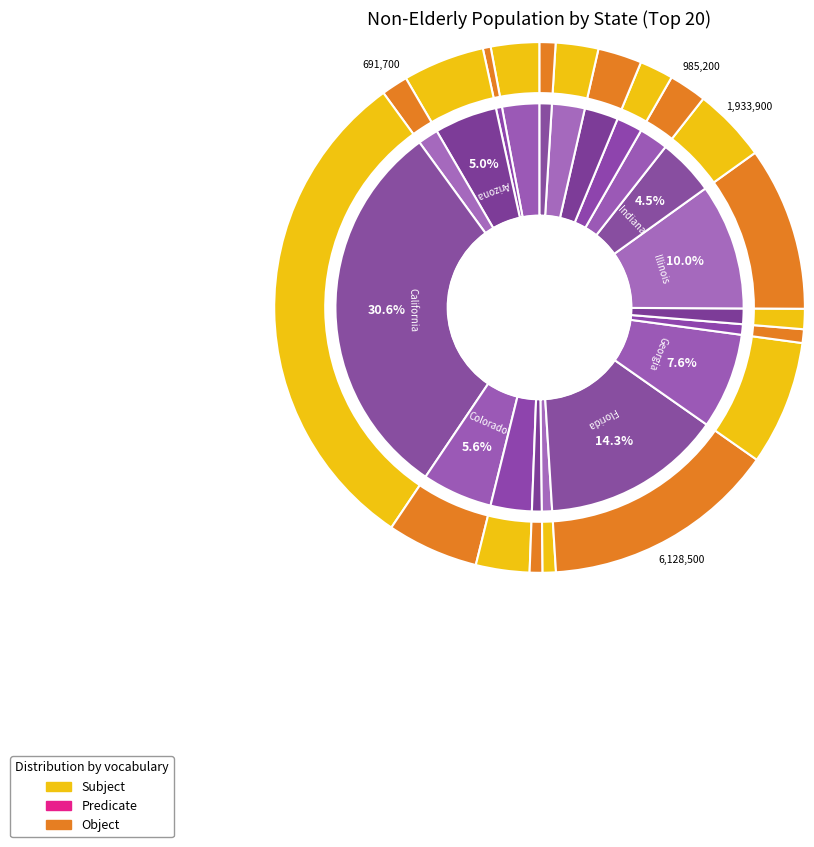

To the nearest percent, what is the difference between the largest and smallest slice percentages?

30%